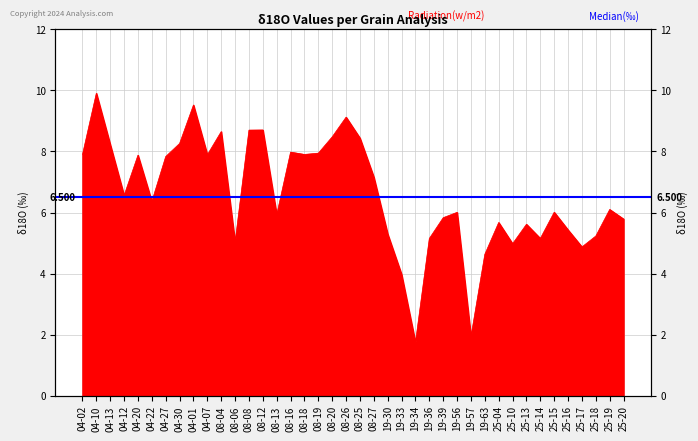

How many distinct data groups are displayed?

1